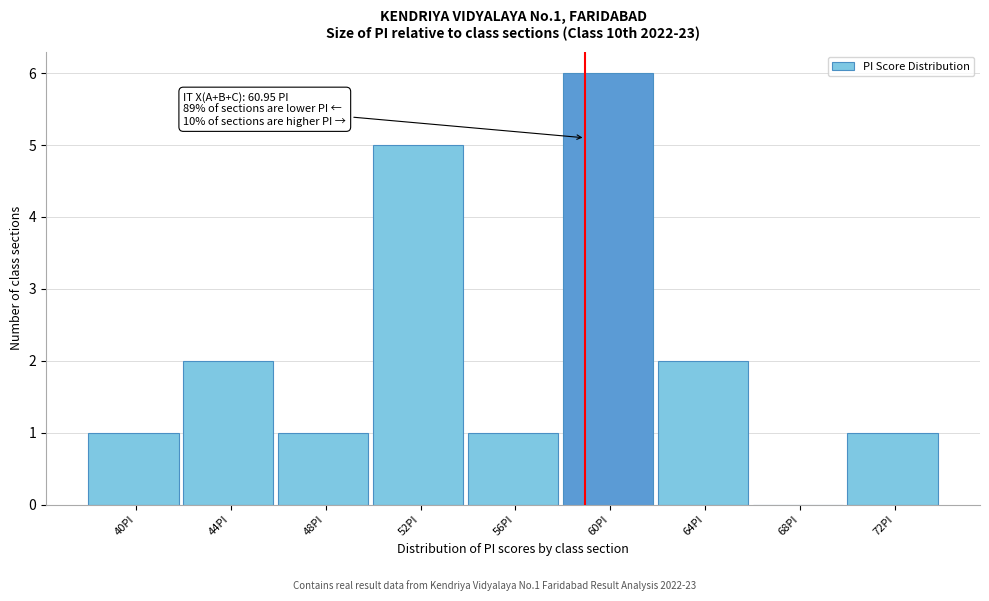

Reading left to right, what are all the values shown in this chart?

40PI=1	44PI=2	48PI=1	52PI=5	56PI=1	60PI=6	64PI=2	68PI=0	72PI=1